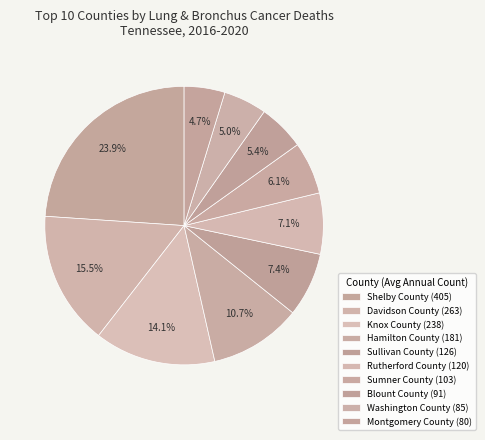

Count the number of slices in the pie.

10